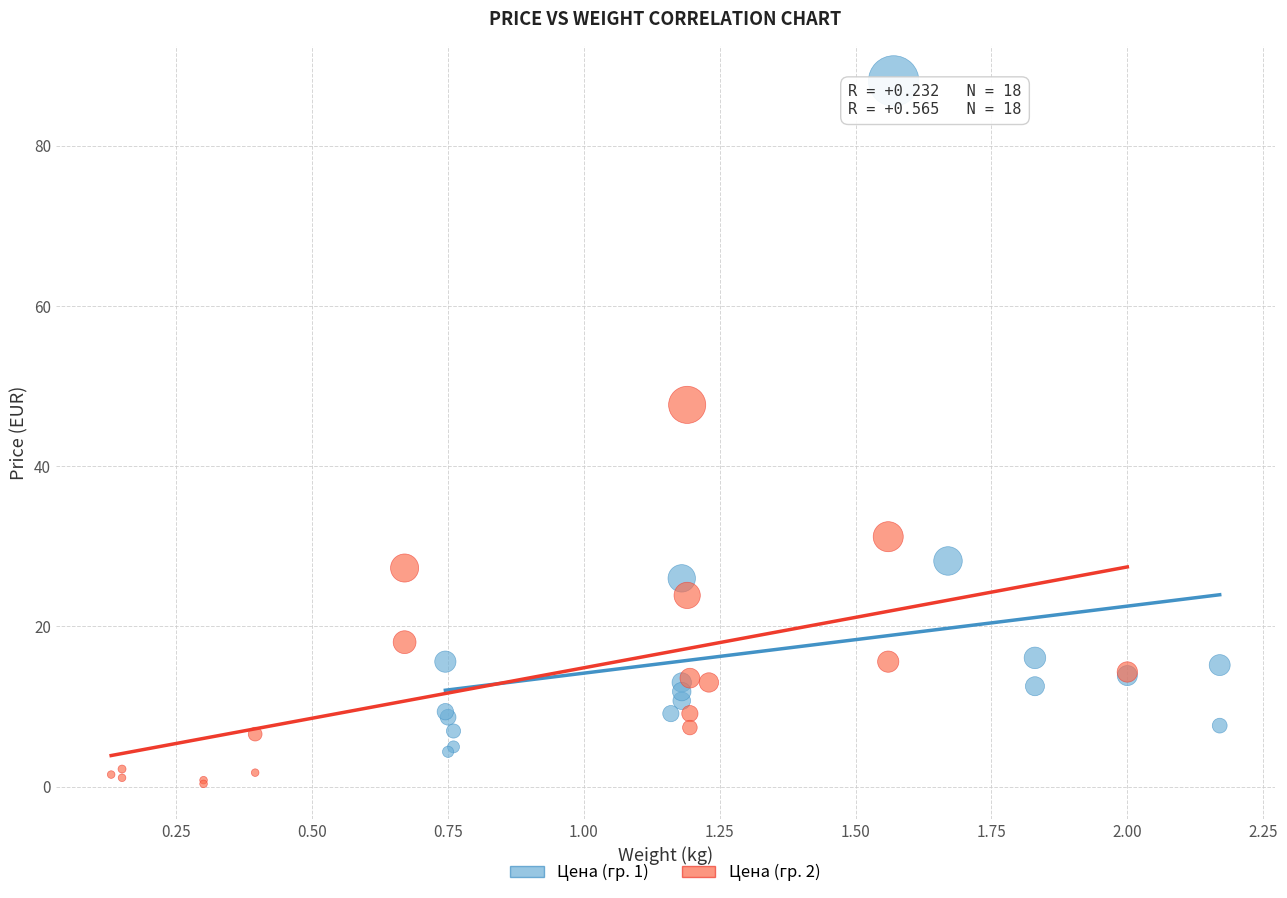

Which series has the widest spread of Y values?

Цена (гр. 1)